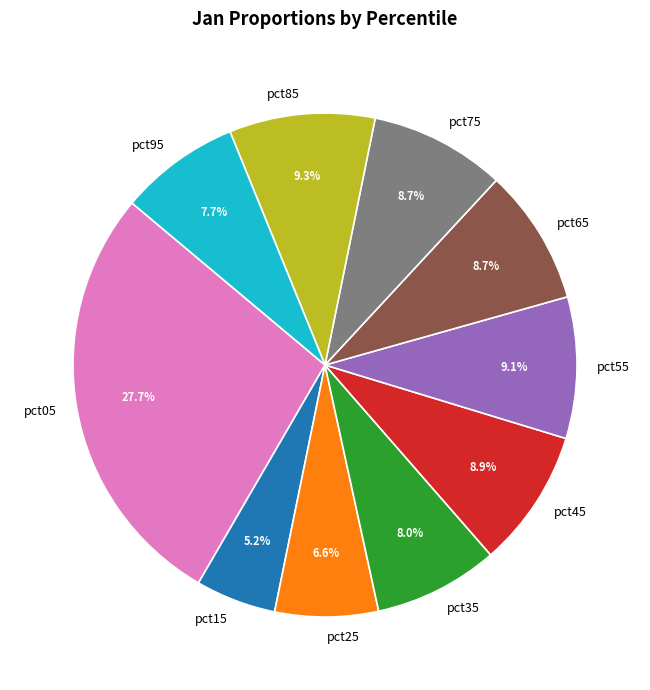

To the nearest percent, what portion does pct25 represent?

7%